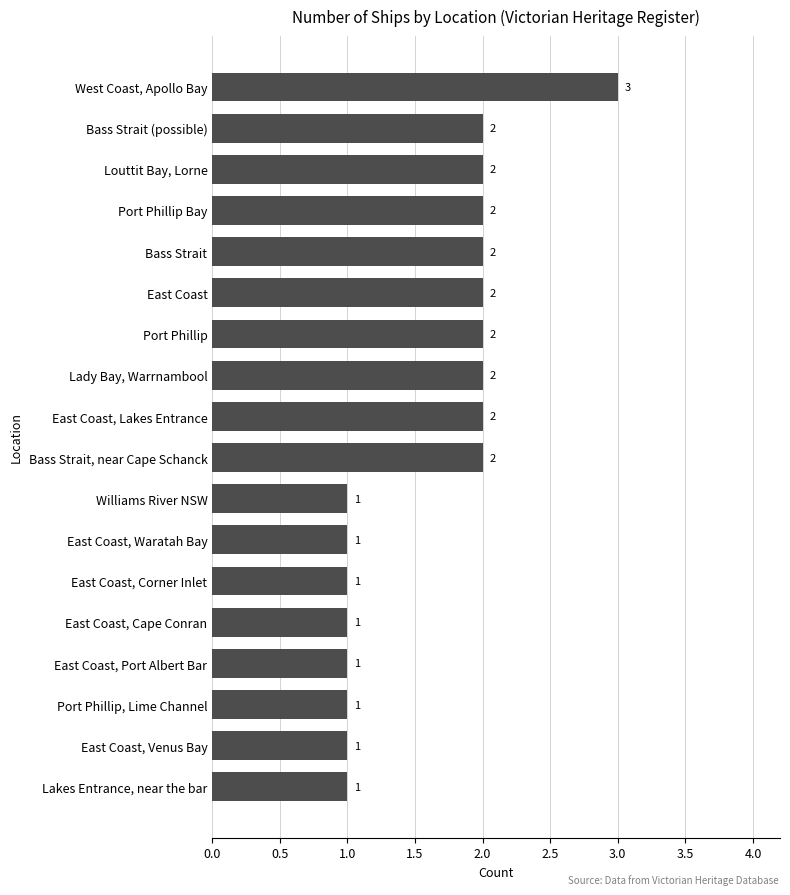

What is the sum of all values?

29